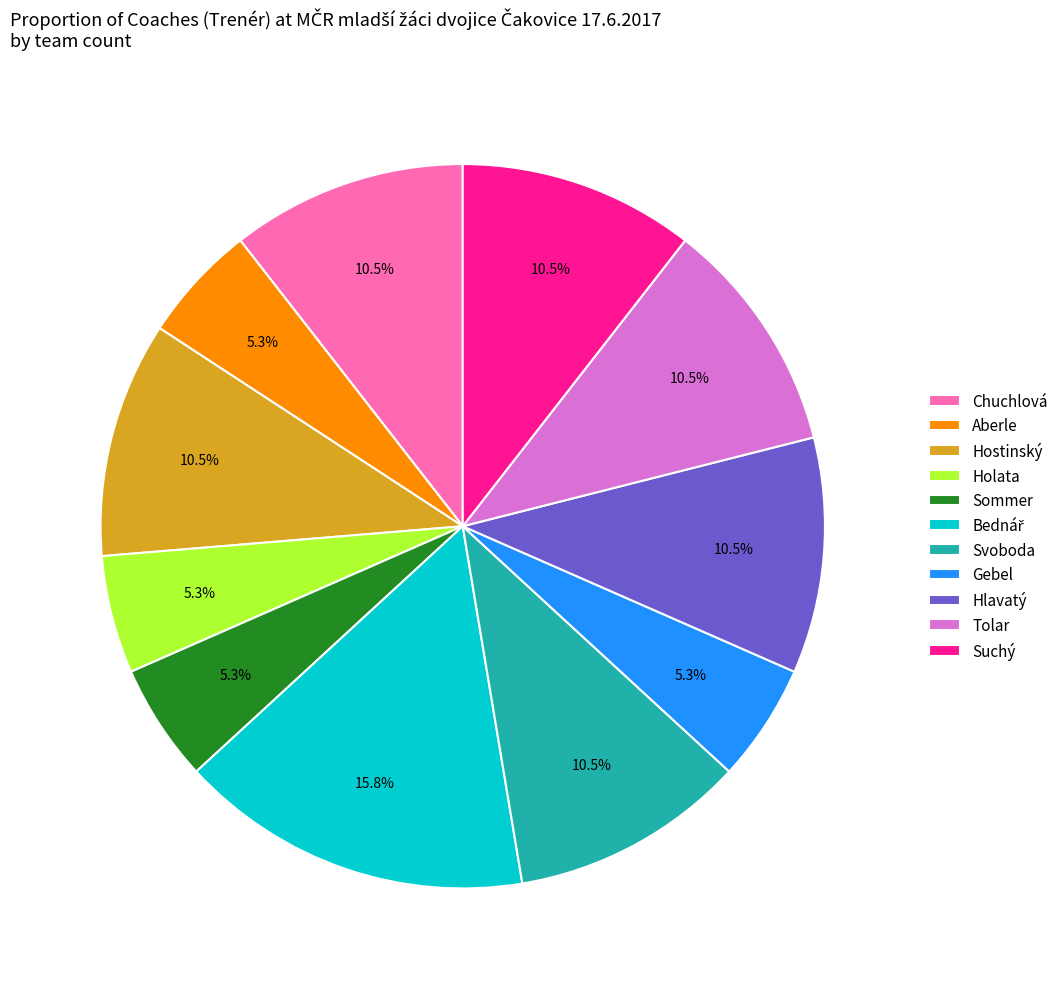

To the nearest percent, what is the difference between the Suchý and Holata slice percentages?

5%